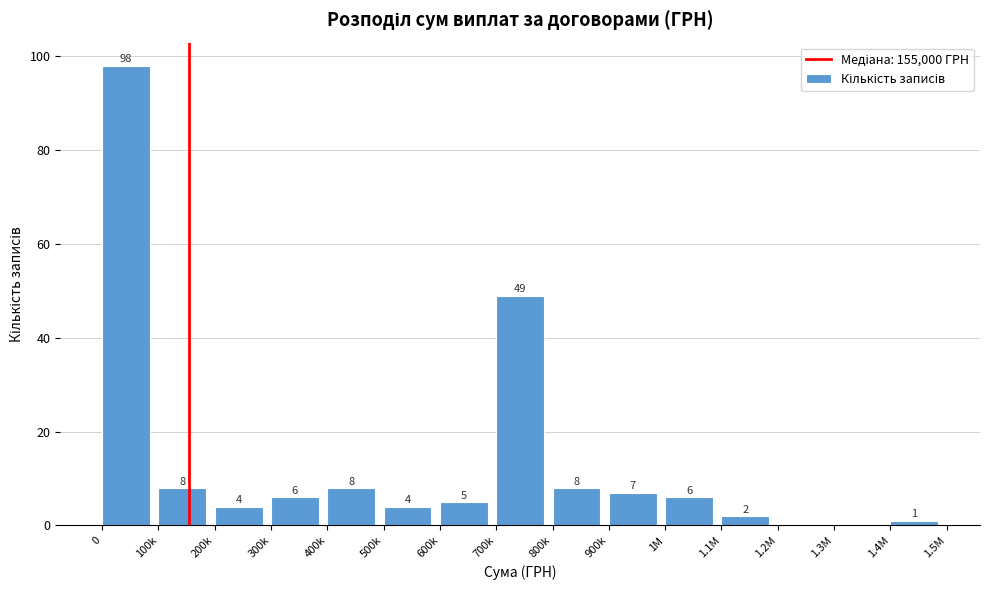

Reading right to left, list all the values displayed in this chart.

1.4M=1	1.3M=0	1.2M=0	1.1M=2	1M=6	900k=7	800k=8	700k=49	600k=5	500k=4	400k=8	300k=6	200k=4	100k=8	0=98